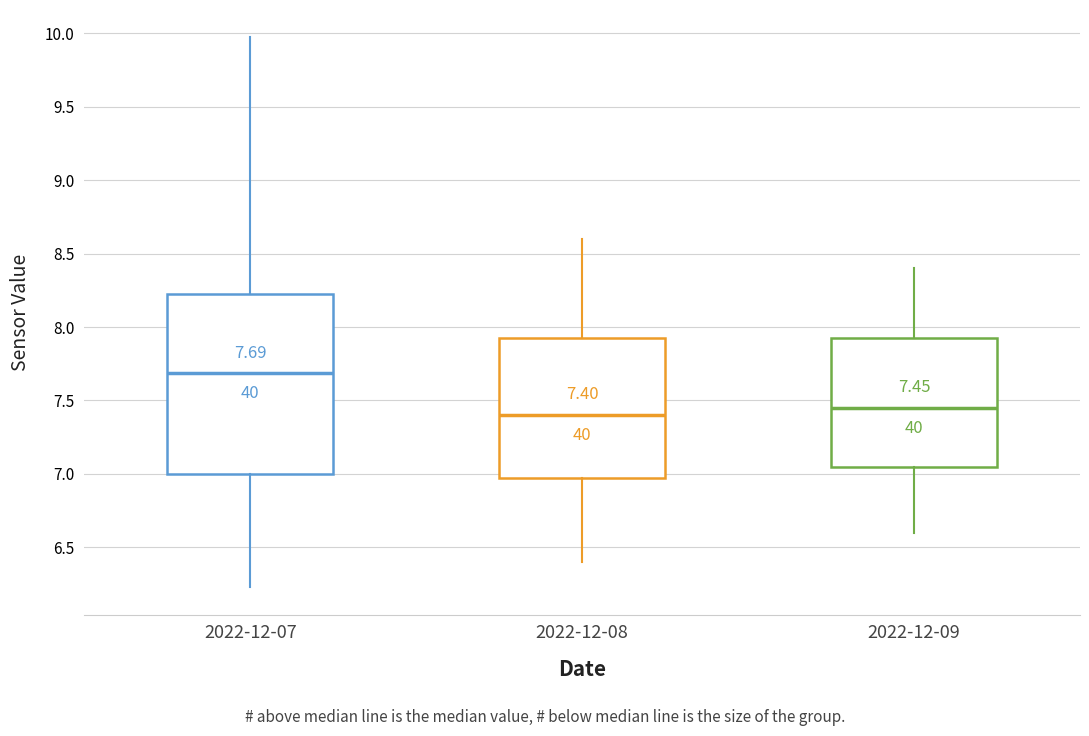

Which box's median line is the highest?

2022-12-07